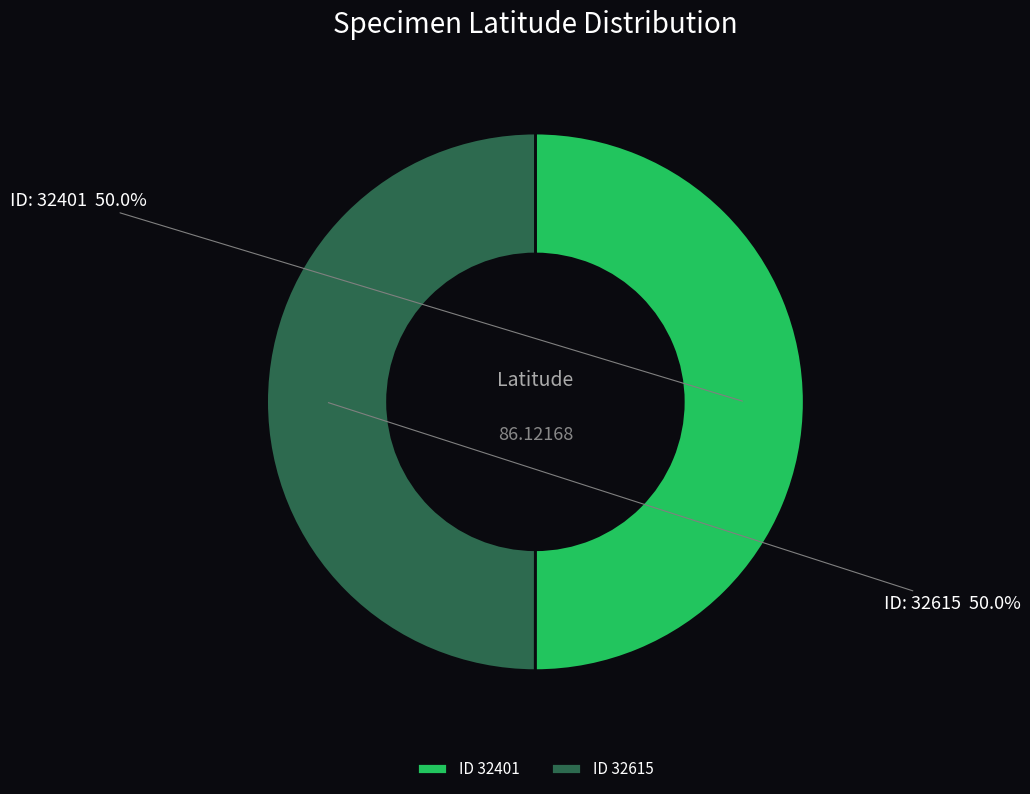

How many segments does this pie chart have?

2